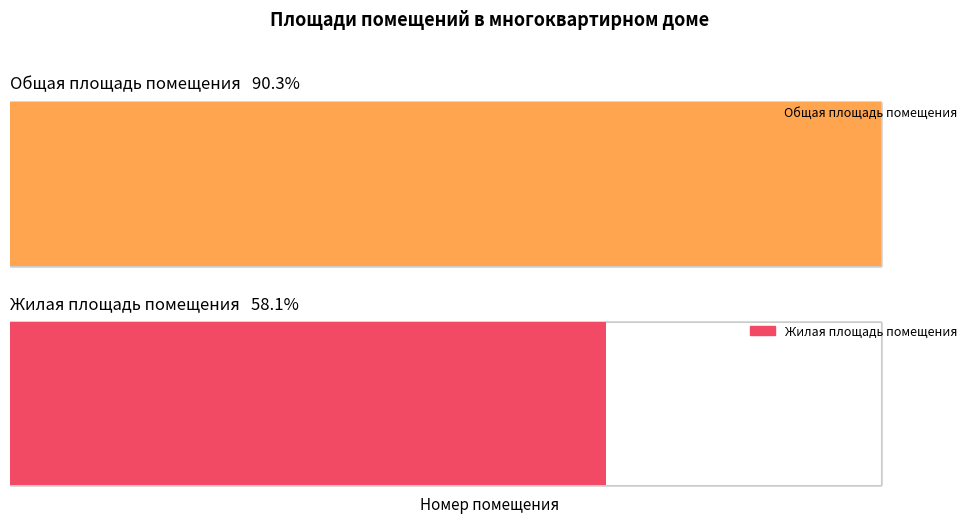

Which series has the largest range (max minus min)?

Жилая площадь помещения